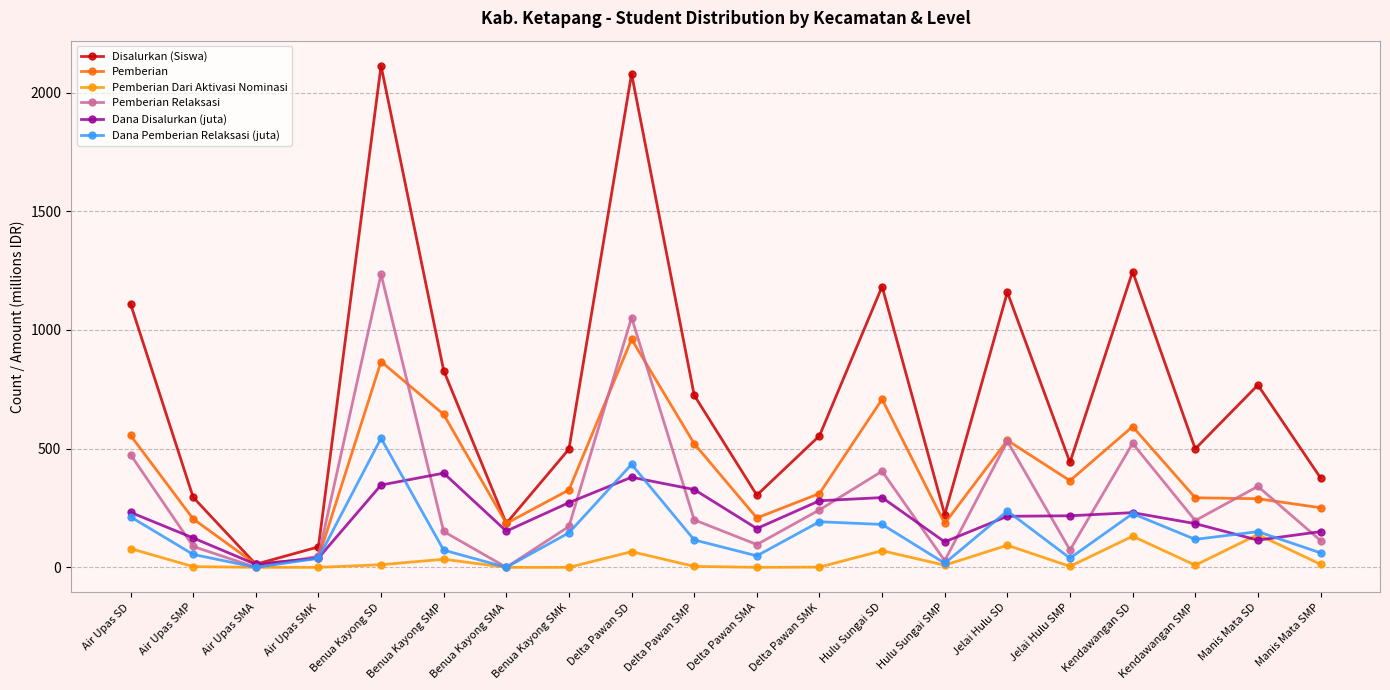

Between Air Upas SMK and Benua Kayong SMP, which series saw the biggest shift?

Disalurkan (Siswa)